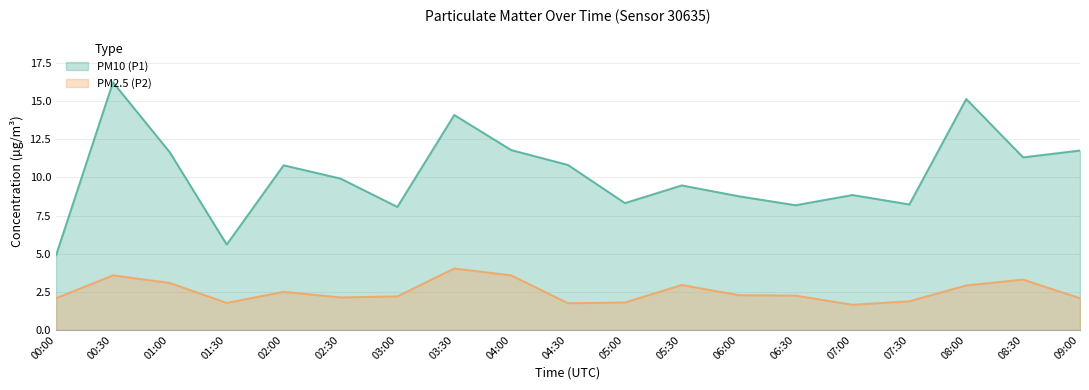

Which series has the largest range (max minus min)?

PM10 (P1)